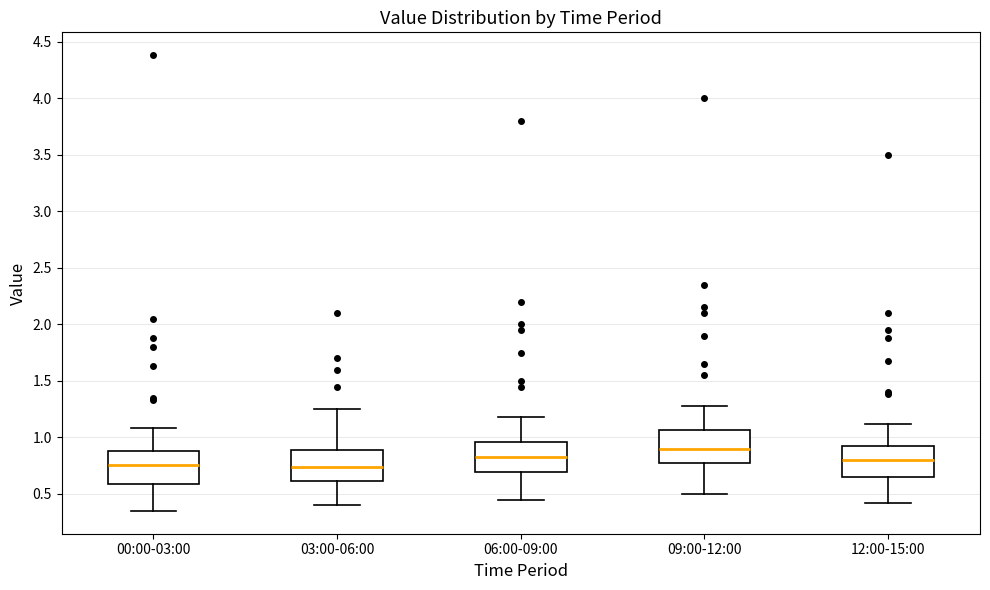

Which box's median line is the highest?

09:00-12:00